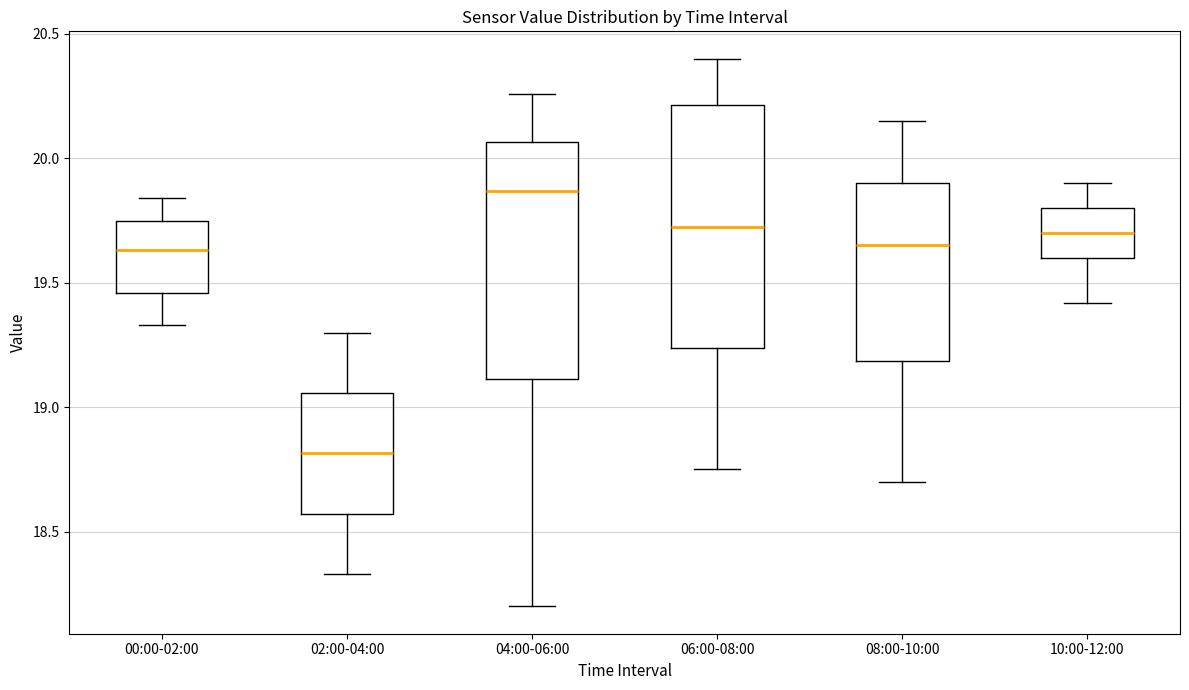

Reading left to right, transcribe this box plot: for each box, give where its median line is, the range the box spans, and where its two whiskers end, as read against the y-axis. The values are not printed on the chart, so give them approximately, as read against the axis.

00:00-02:00: median 19.65, box 19.45 to 19.75, whiskers 19.35 to 19.85
02:00-04:00: median 18.80, box 18.55 to 19.05, whiskers 18.35 to 19.30
04:00-06:00: median 19.85, box 19.10 to 20.05, whiskers 18.20 to 20.25
06:00-08:00: median 19.75, box 19.25 to 20.20, whiskers 18.75 to 20.40
08:00-10:00: median 19.65, box 19.20 to 19.90, whiskers 18.70 to 20.15
10:00-12:00: median 19.70, box 19.60 to 19.80, whiskers 19.40 to 19.90